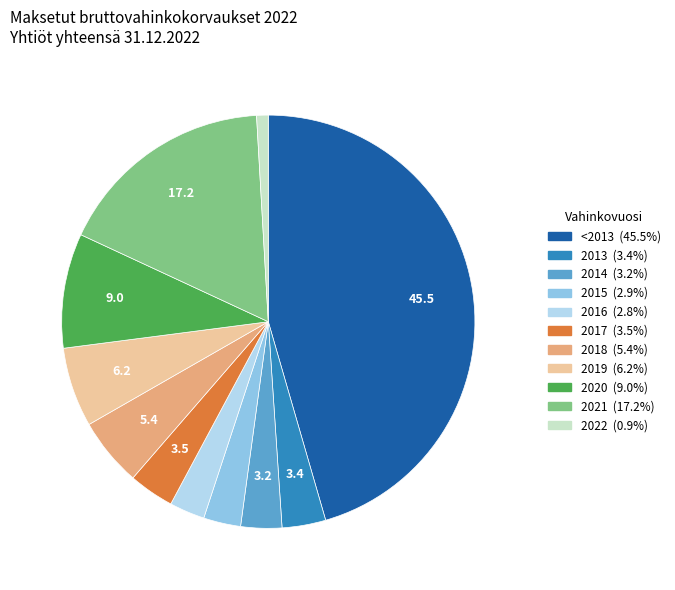

Count the number of slices in the pie.

11